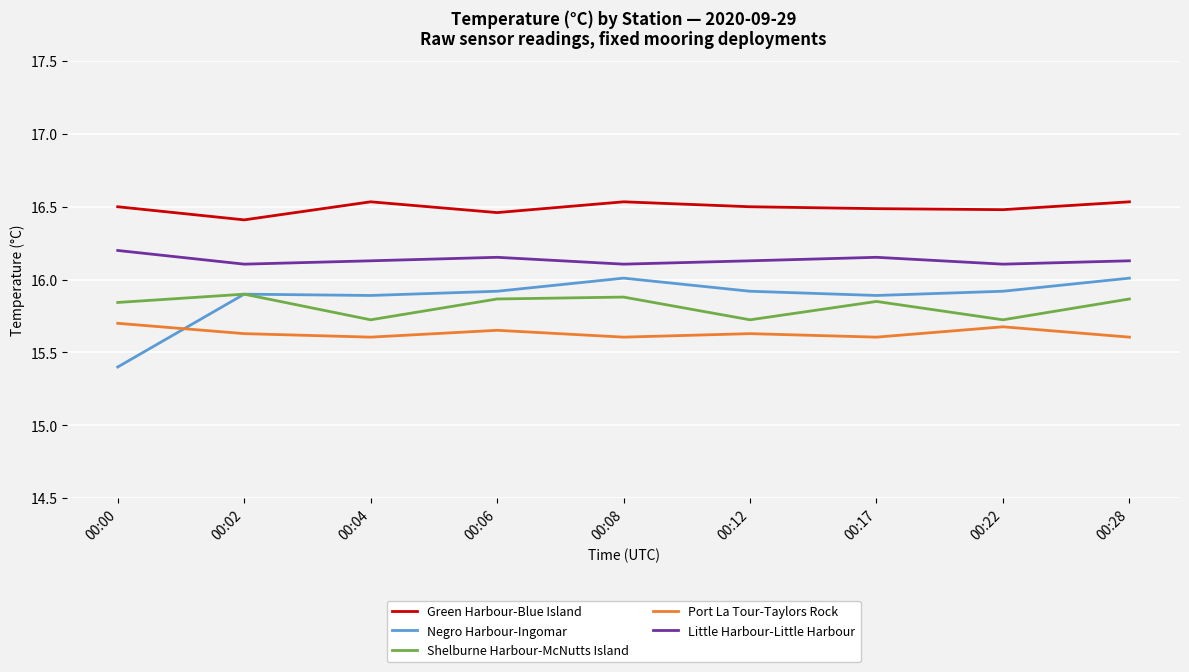

Is it true that Little Harbour-Little Harbour equals 26.2 at 00:00?

False